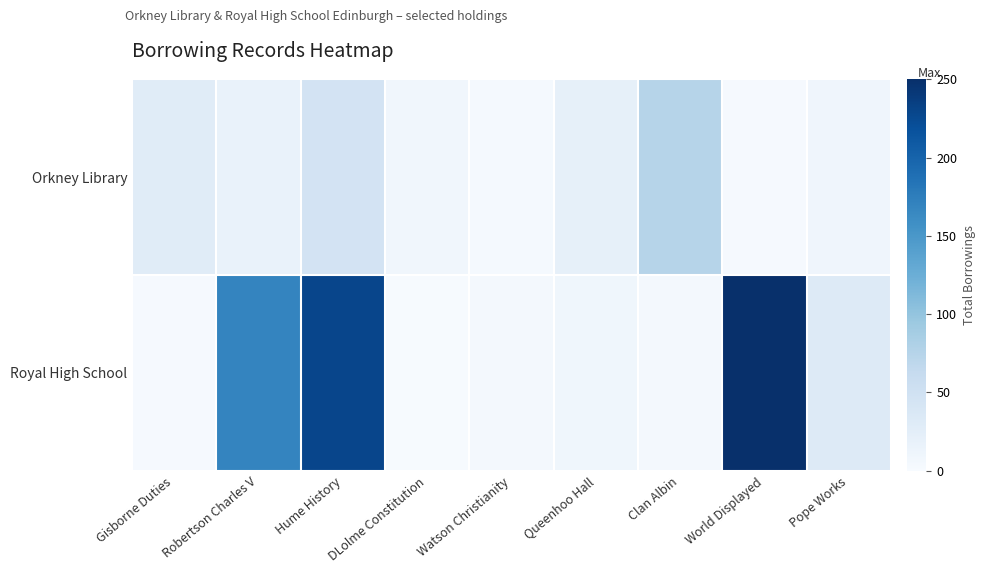

What is the greatest value displayed?

1809